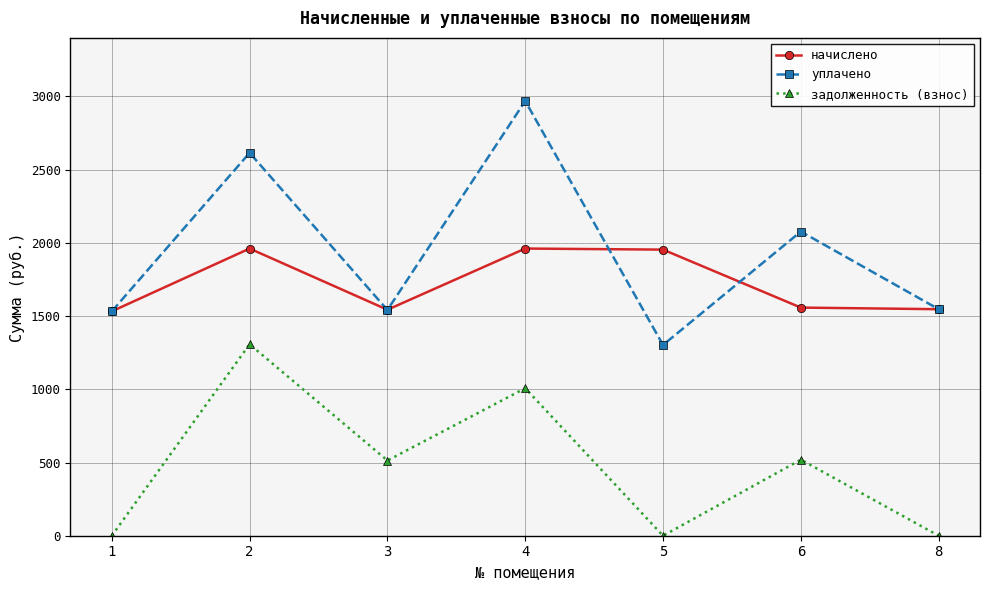

What are all the series names shown in the legend?

начислено, уплачено, задолженность (взнос)